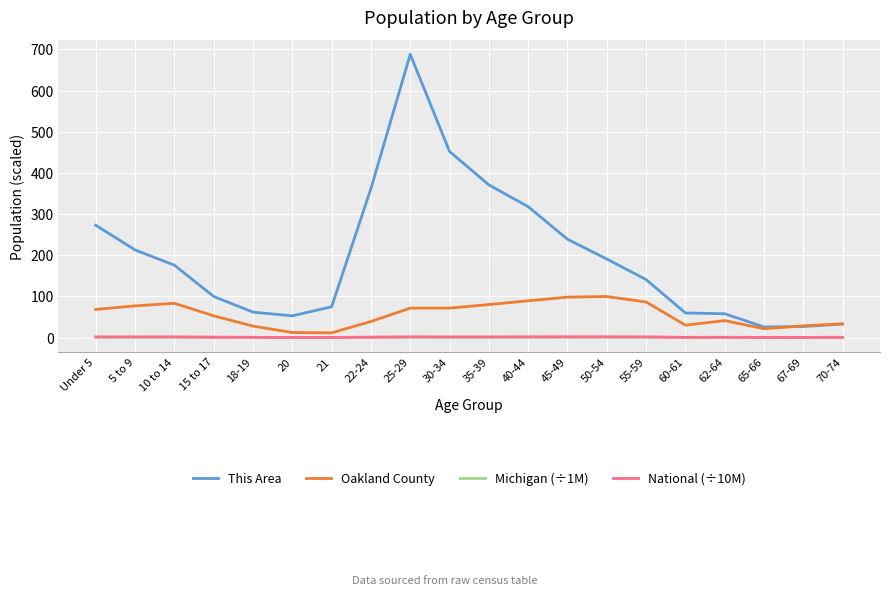

How many lines are shown in the chart?

4